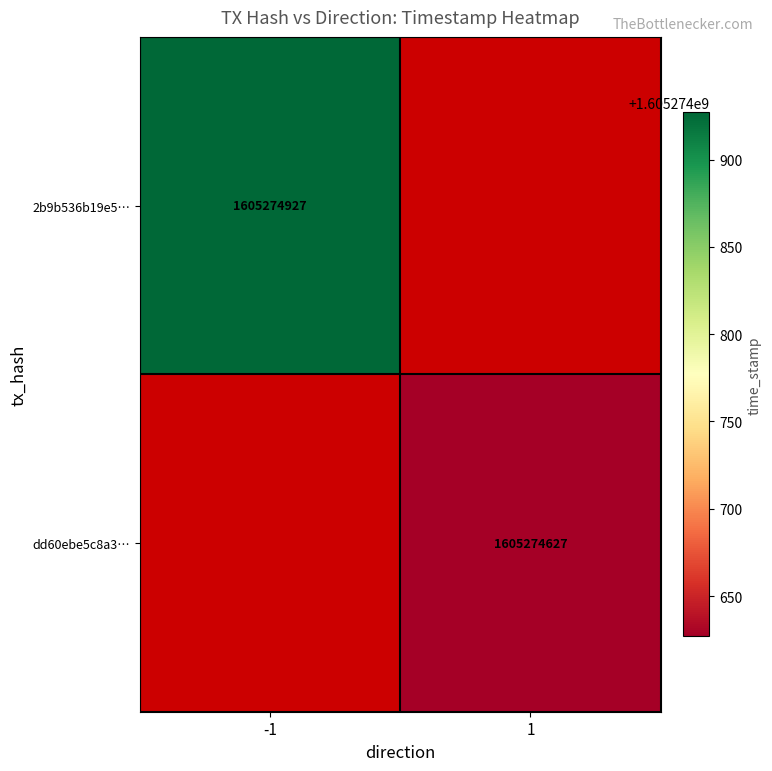

At 1, list the series in order from smallest to largest.

dd60ebe5c8a320fa8cad09338859e03de0c7cbf, 2b9b536b19e521740b1d764fc7ace007ebc7303